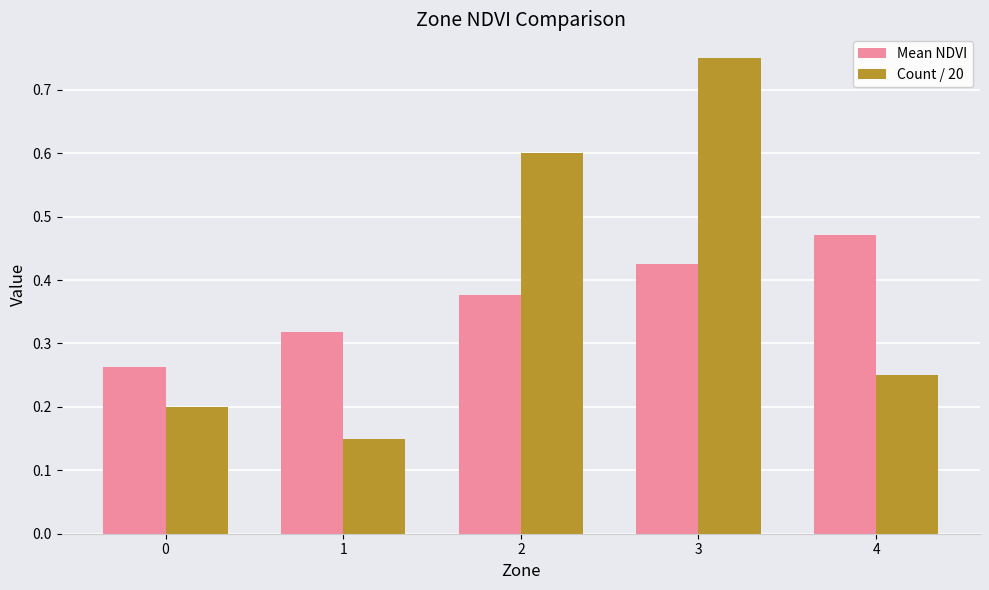

At which category does the chart reach its peak across all series?

3